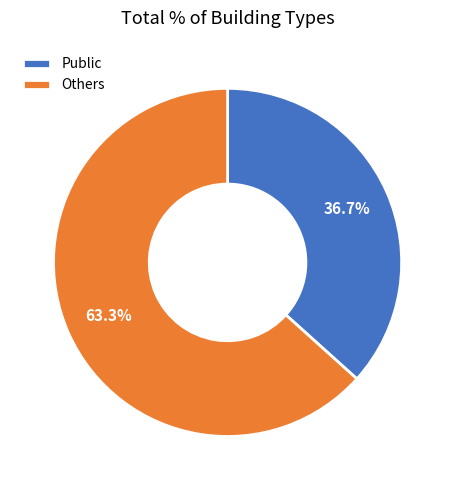

Approximately how many times larger is the value at Public compared to Others?

0.6